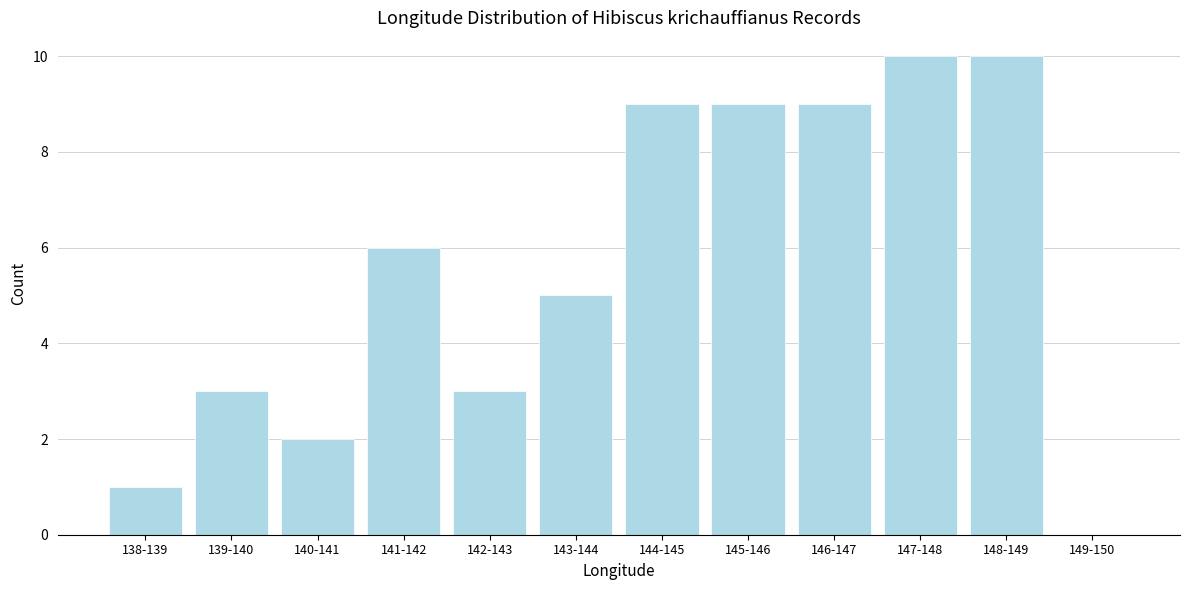

Between 142-143 and 141-142, which is larger?

141-142